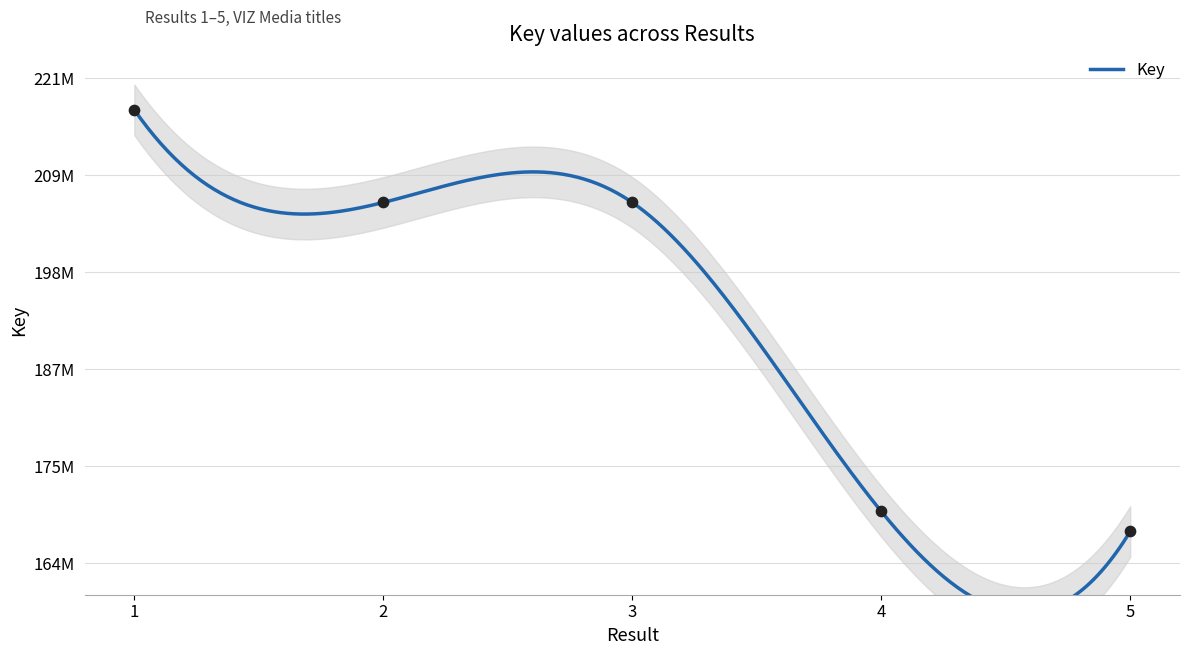

Which has a higher value, 1 or 3?

1